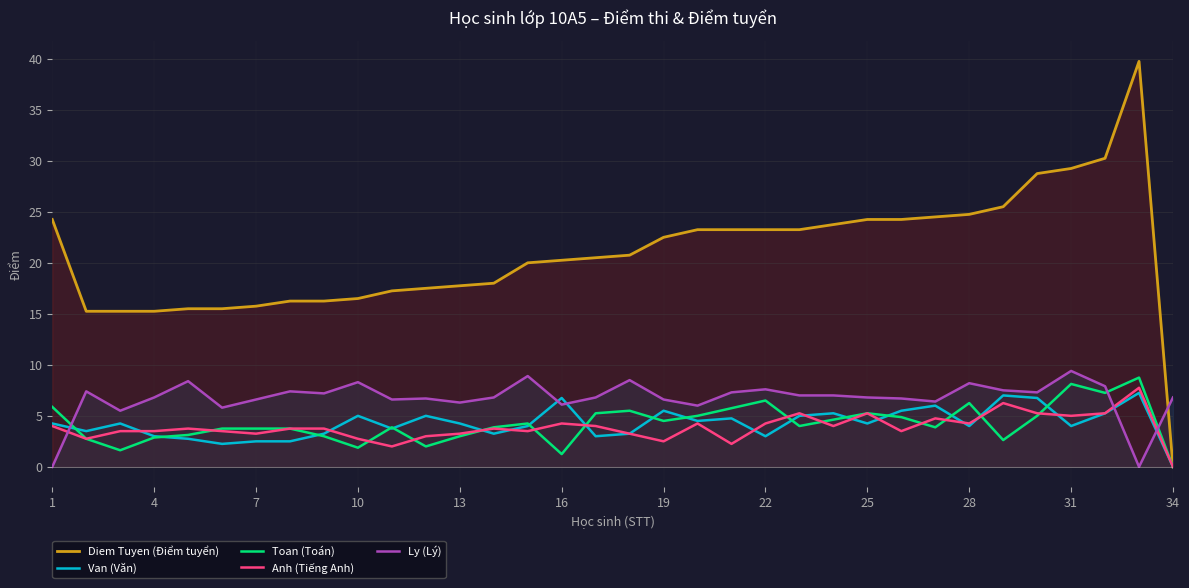

How many intersections are there between Ly (Lý) and Toan (Toán)?

3